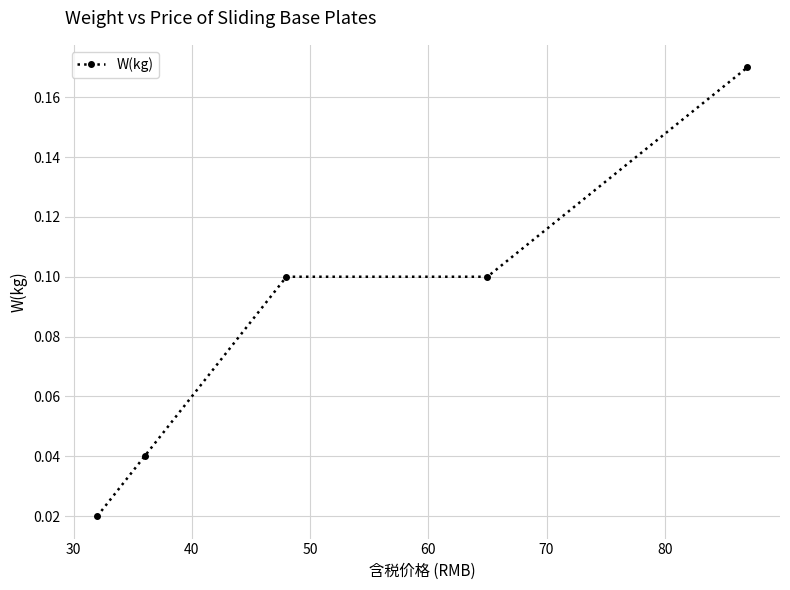

True or false: there are more than 2 points higher than both neighbors.

False